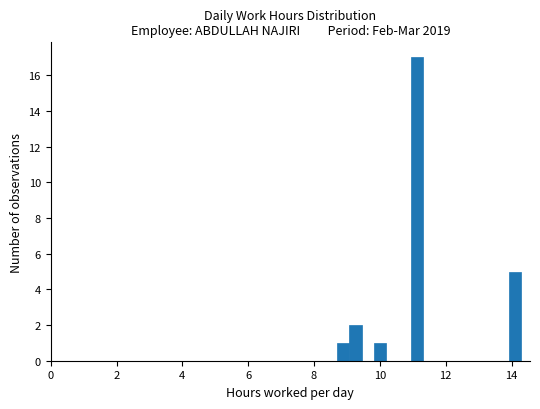

Around what value on the x-axis is the tallest bar? Give the approximate position of its centre, as read against the axis.

11.2